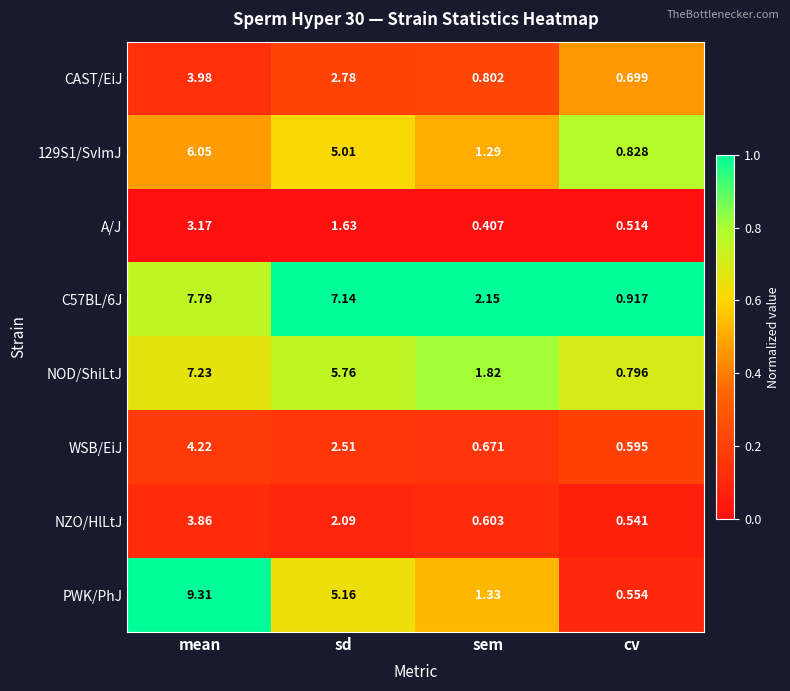

Which series has the largest range (max minus min)?

PWK/PhJ